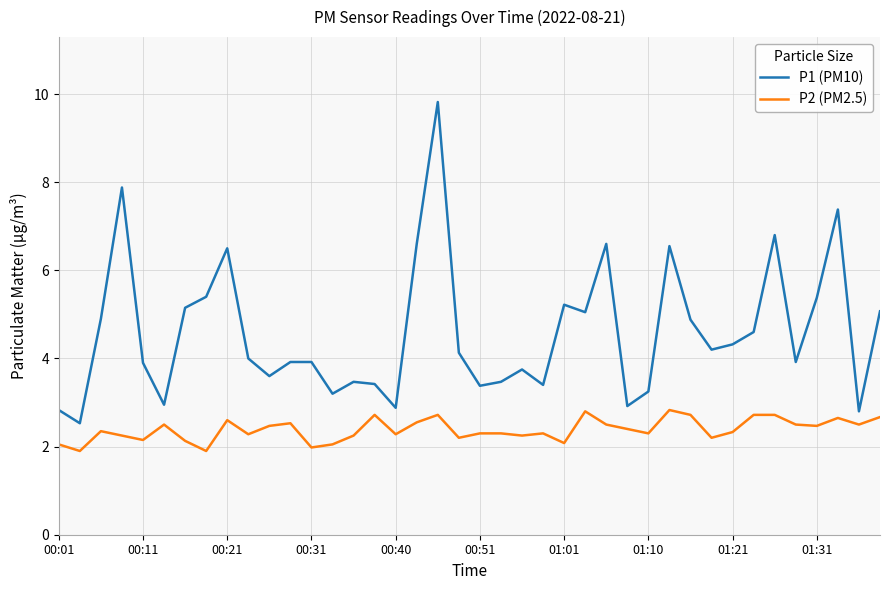

Is this an area chart (filled region under the line)?

No